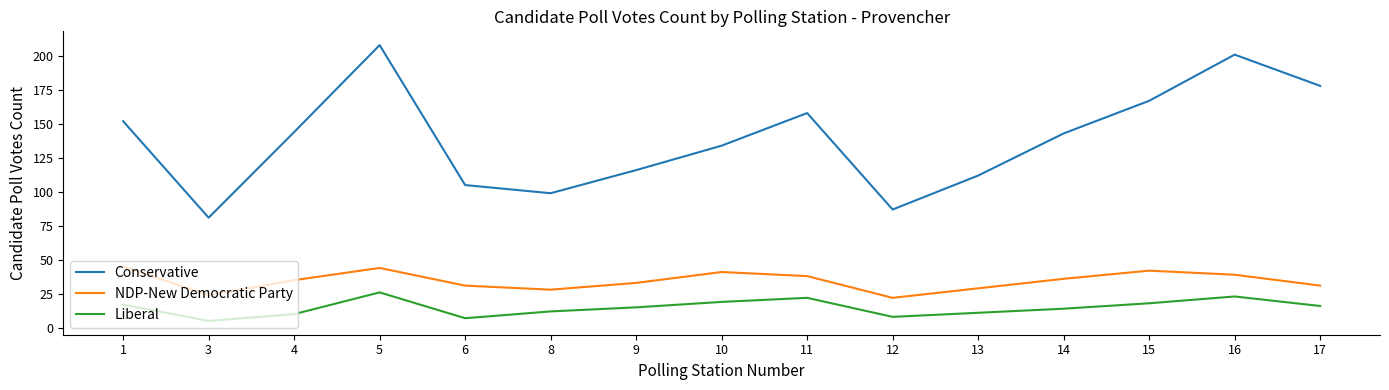

True or false: Conservative and NDP-New Democratic Party cross at least once.

False